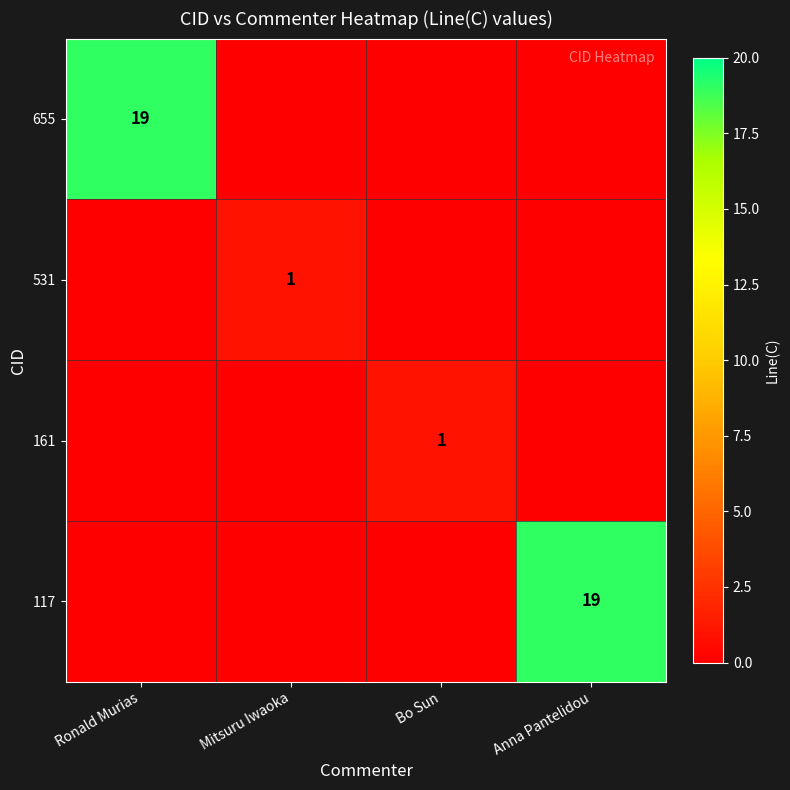

What is the difference between the highest and lowest values at Mitsuru Iwaoka?

1